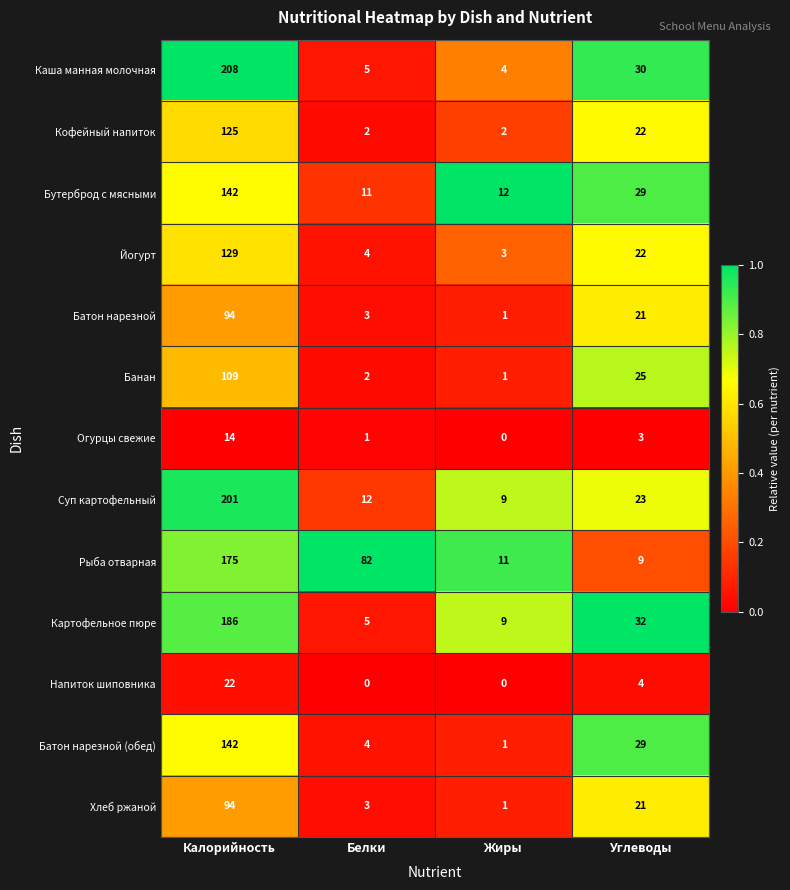

At which category is the sum across all series the highest?

Калорийность